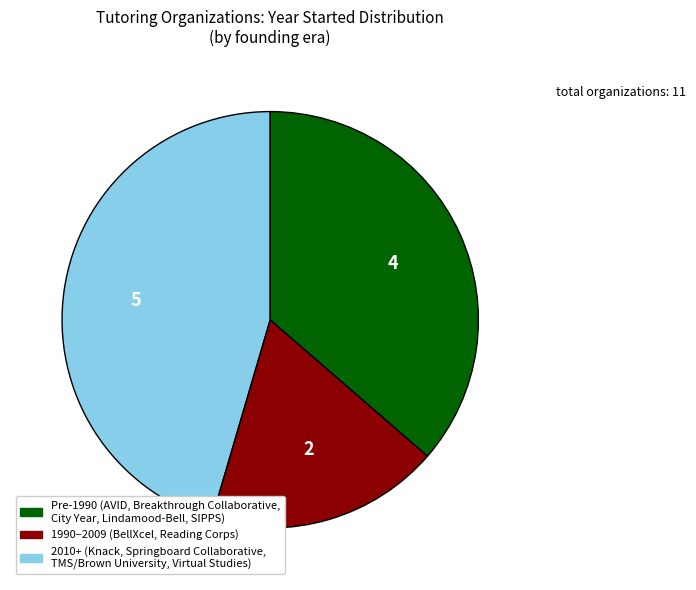

Is there a majority slice in this chart?

No